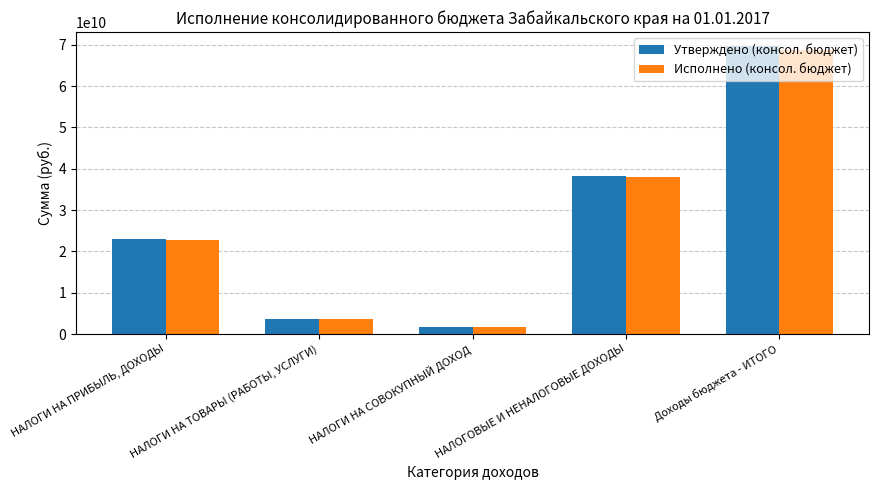

What is the spread (max minus min) of values at НАЛОГИ НА ТОВАРЫ (РАБОТЫ, УСЛУГИ)?

205427409.0